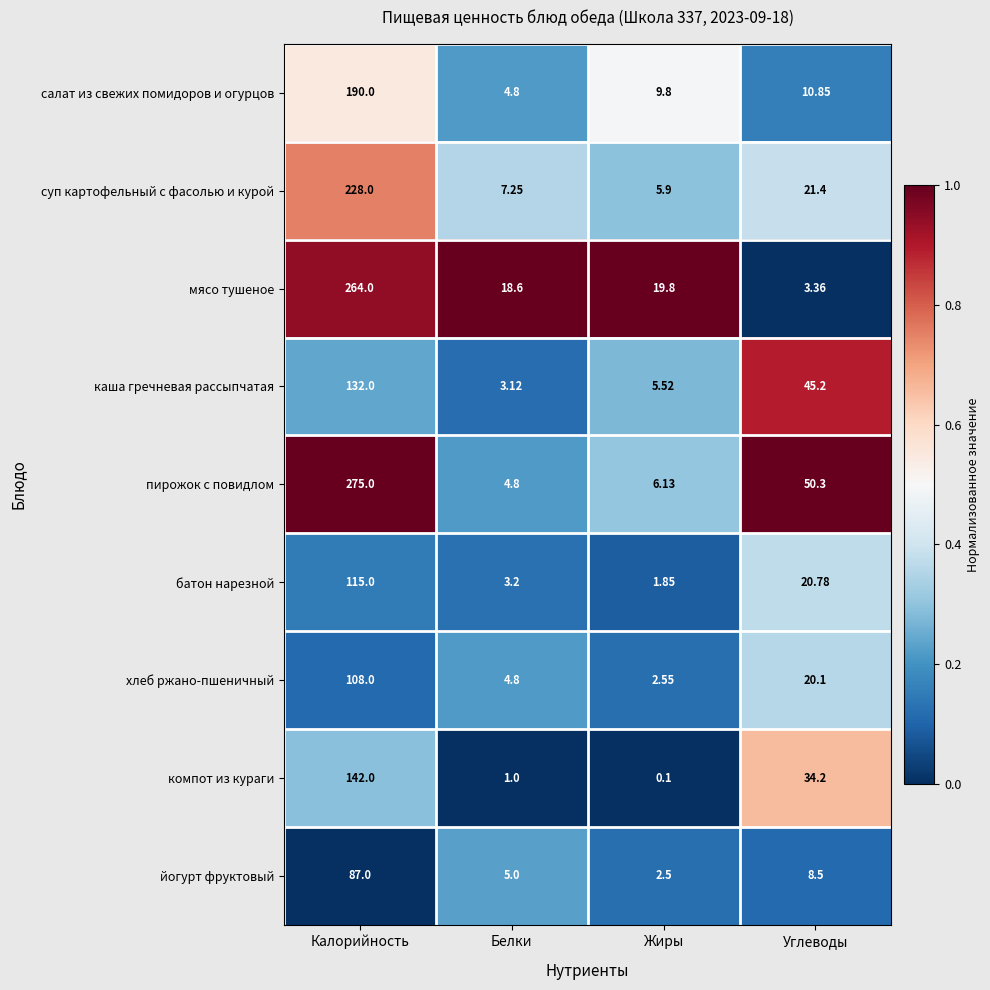

Which series has the largest range (max minus min)?

пирожок с повидлом